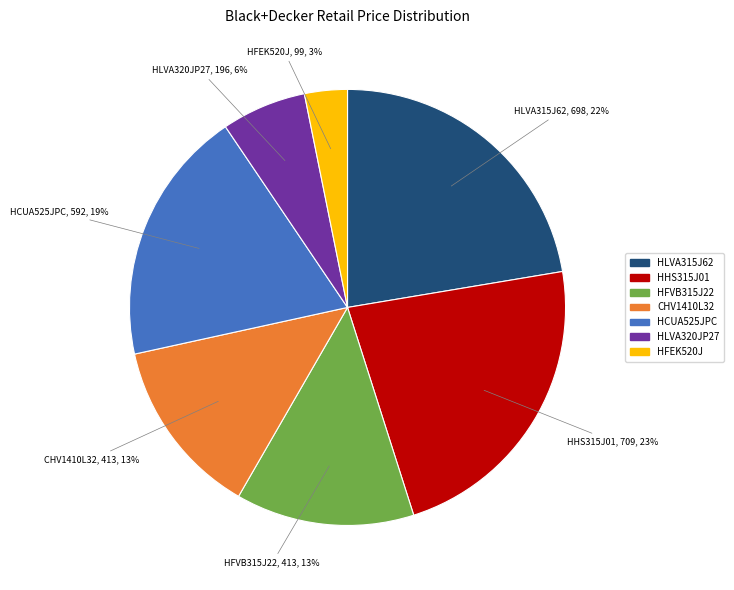

Is there a majority slice in this chart?

No